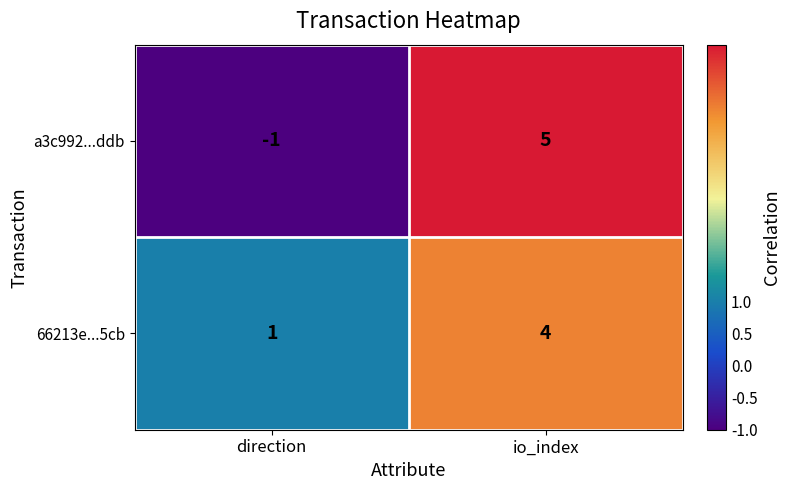

At direction, list the series in order from smallest to largest.

a3c992...ddb, 66213e...5cb